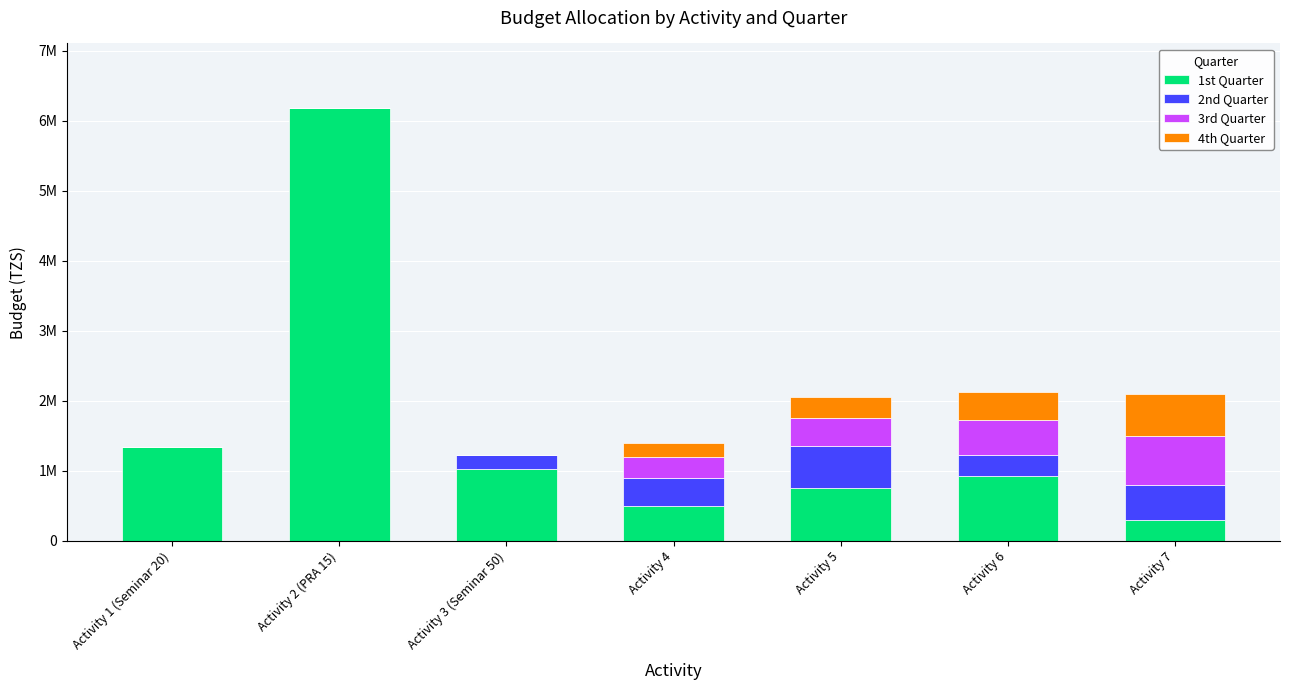

What is the sum of the 1st Quarter values at Activity 4 and Activity 3 (Seminar 50)?

1530000